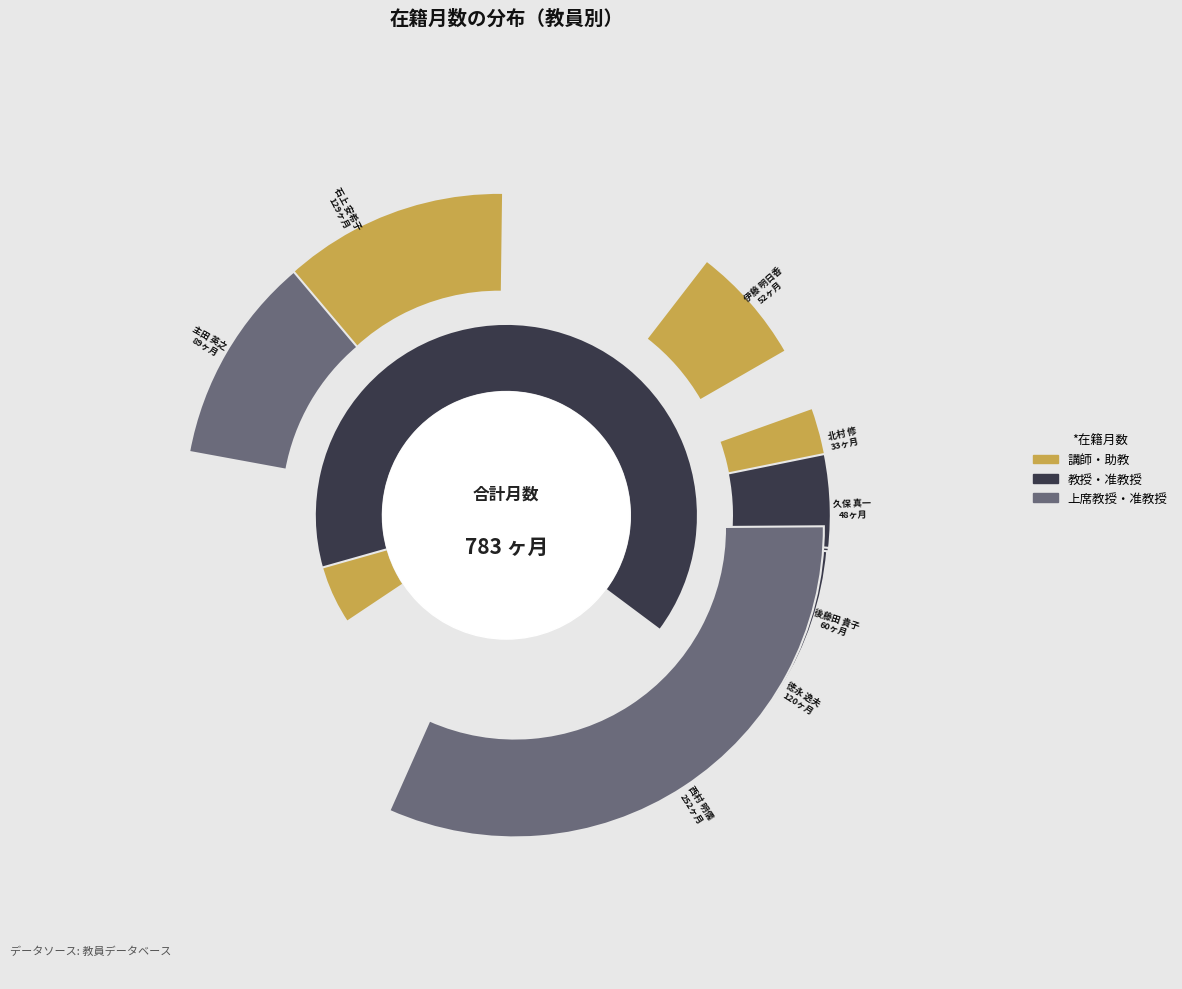

How many segments does this pie chart have?

8